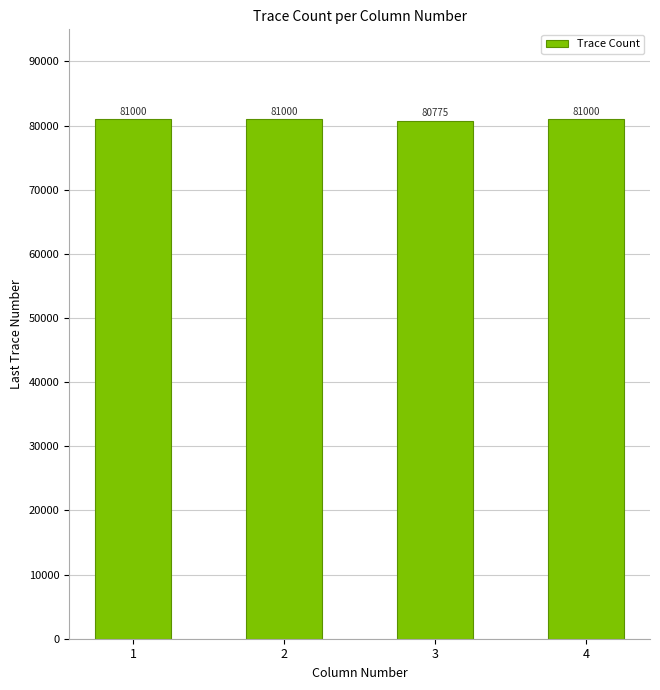

How many data points does each series have?

4